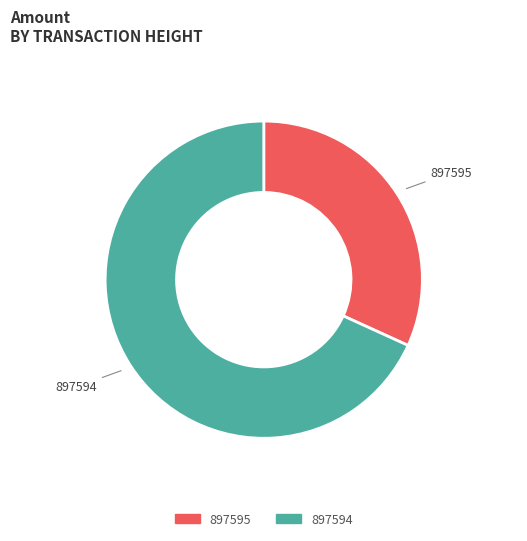

The 897595 slice represents 44% of the pie. True or false?

False